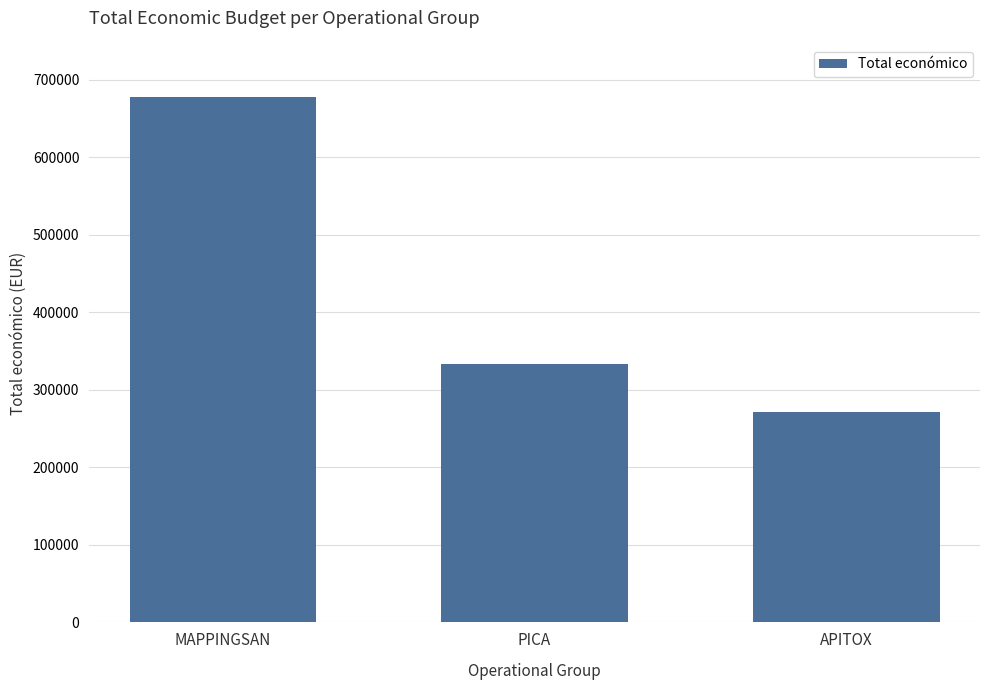

Does the chart contain stacked bars?

No